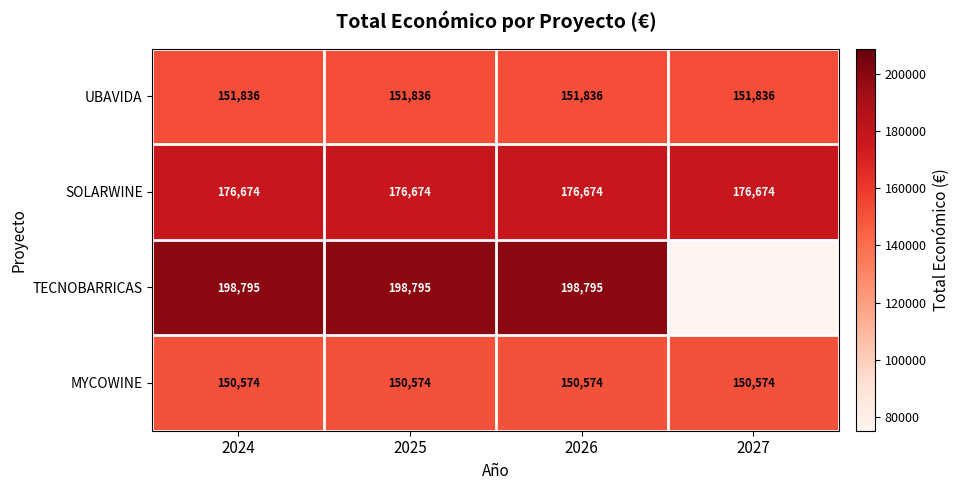

What is the spread (max minus min) of values at 2025?

48221